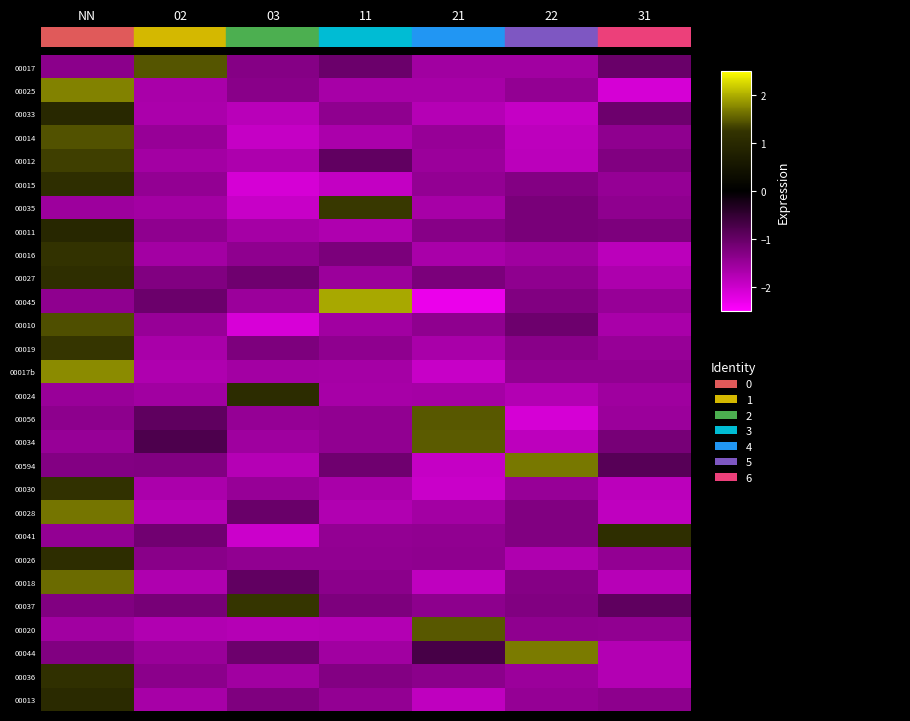

Reading left to right, what are all the values shown in this chart?

00017: -1.4	1.5	-1.3	-1.0	-1.6	-1.6	-1.0
00025: 1.7	-1.6	-1.3	-1.6	-1.6	-1.4	-2.1
00033: 1.0	-1.7	-1.8	-1.4	-1.8	-1.9	-1.1
00014: 1.4	-1.5	-1.9	-1.7	-1.5	-1.8	-1.4
00012: 1.3	-1.6	-1.7	-0.9	-1.5	-1.8	-1.3
00015: 1.1	-1.4	-2.1	-1.9	-1.4	-1.3	-1.4
00035: -1.5	-1.6	-1.9	1.3	-1.6	-1.2	-1.4
00011: 1.0	-1.4	-1.6	-1.7	-1.3	-1.2	-1.2
00016: 1.2	-1.6	-1.4	-1.2	-1.6	-1.6	-1.8
00027: 1.1	-1.3	-1.1	-1.5	-1.2	-1.4	-1.7
00045: -1.4	-1.0	-1.5	2.0	-2.3	-1.3	-1.5
00010: 1.4	-1.5	-2.1	-1.6	-1.4	-1.1	-1.7
00019: 1.3	-1.7	-1.2	-1.4	-1.7	-1.3	-1.5
00017b: 1.8	-1.7	-1.6	-1.6	-1.9	-1.4	-1.4
00024: -1.5	-1.6	1.1	-1.6	-1.6	-1.7	-1.5
00056: -1.4	-0.9	-1.4	-1.4	1.5	-2.1	-1.5
00034: -1.5	-0.8	-1.6	-1.4	1.5	-1.9	-1.2
00594: -1.3	-1.3	-1.8	-1.1	-1.9	1.7	-0.8
00030: 1.2	-1.7	-1.5	-1.7	-2.0	-1.5	-1.8
00028: 1.6	-1.8	-1.0	-1.7	-1.6	-1.3	-1.9
00041: -1.4	-1.1	-2.0	-1.4	-1.4	-1.3	1.1
00026: 1.1	-1.3	-1.4	-1.4	-1.4	-1.7	-1.4
00018: 1.6	-1.7	-0.9	-1.4	-1.9	-1.3	-1.8
00037: -1.3	-1.2	1.3	-1.2	-1.4	-1.3	-0.9
00020: -1.6	-1.7	-1.8	-1.7	1.5	-1.4	-1.4
00044: -1.3	-1.5	-1.1	-1.6	-0.7	1.7	-1.8
00036: 1.2	-1.4	-1.6	-1.3	-1.4	-1.5	-1.8
00013: 1.0	-1.6	-1.2	-1.4	-1.9	-1.4	-1.4